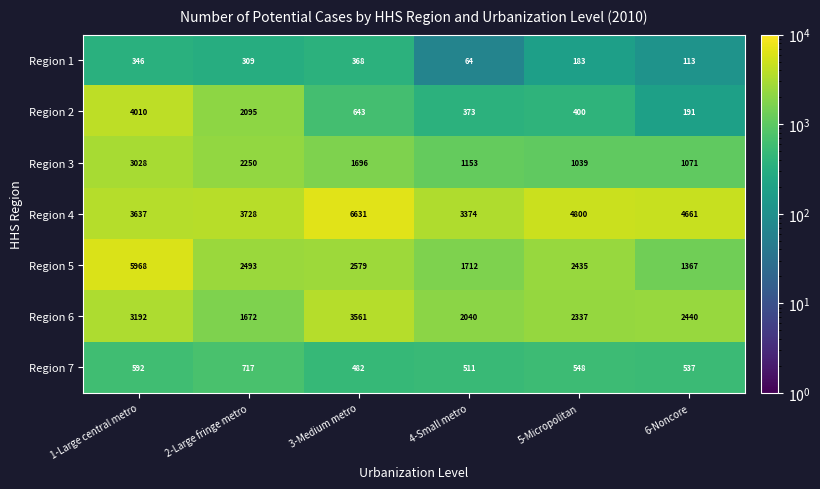

Is it true that Region 5 equals 2564 at 1-Large central metro?

False